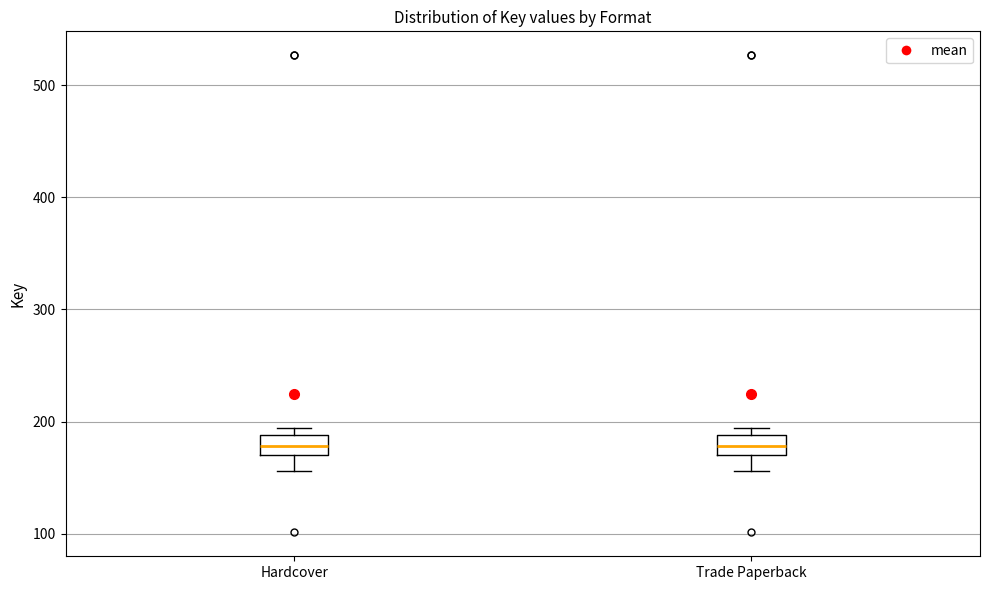

Reading left to right, read every box against the y-axis: the position of its median line, the range the box covers, and the ends of its whiskers. The values are not printed on the chart, so give them approximately, as read against the axis.

Hardcover: median 180, box 170 to 190, whiskers 160 to 190 (just above the box's upper edge)
Trade Paperback: median 180, box 170 to 190, whiskers 160 to 190 (just above the box's upper edge)